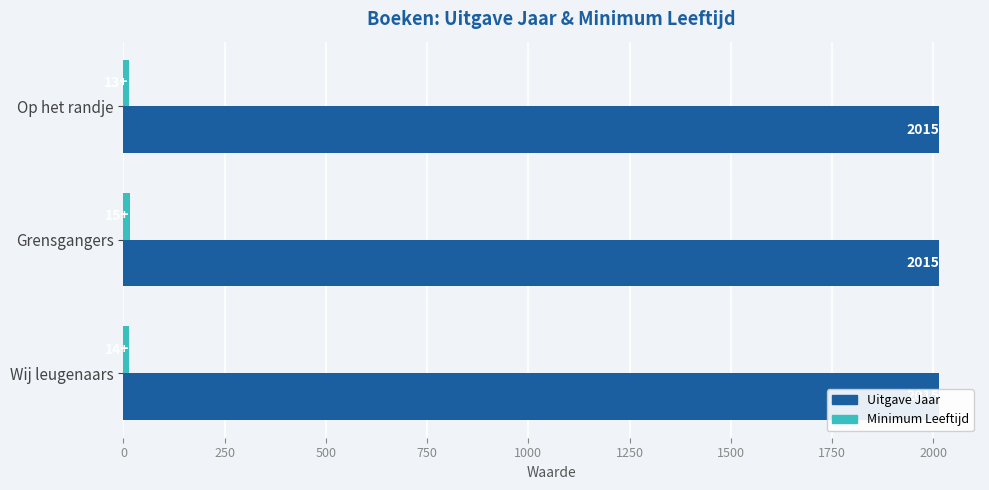

Rank the series by their maximum value, from highest to lowest.

Minimum Leeftijd, Uitgave Jaar